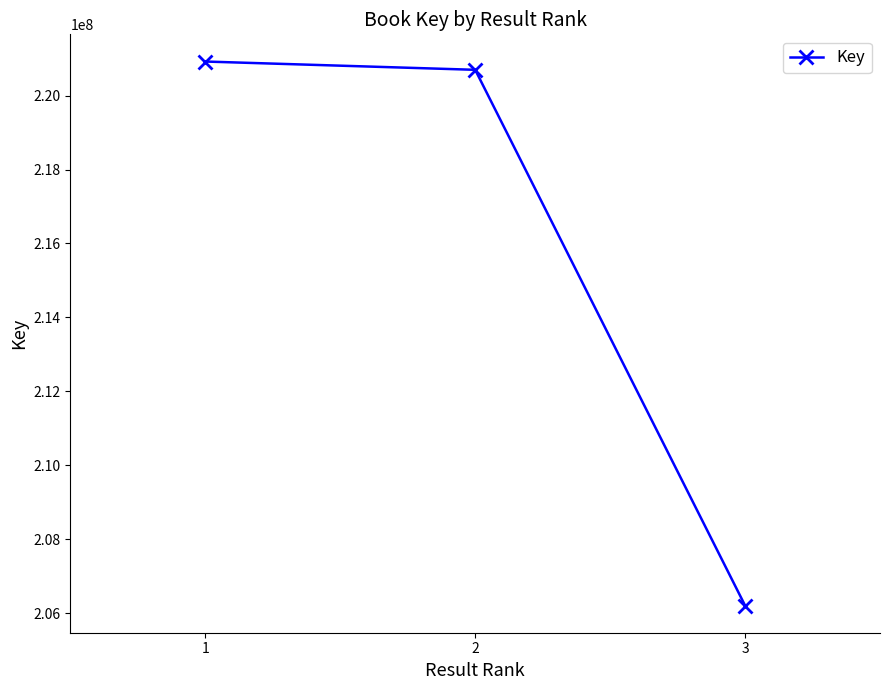

Rank the categories by value from lowest to highest.

3, 2, 1